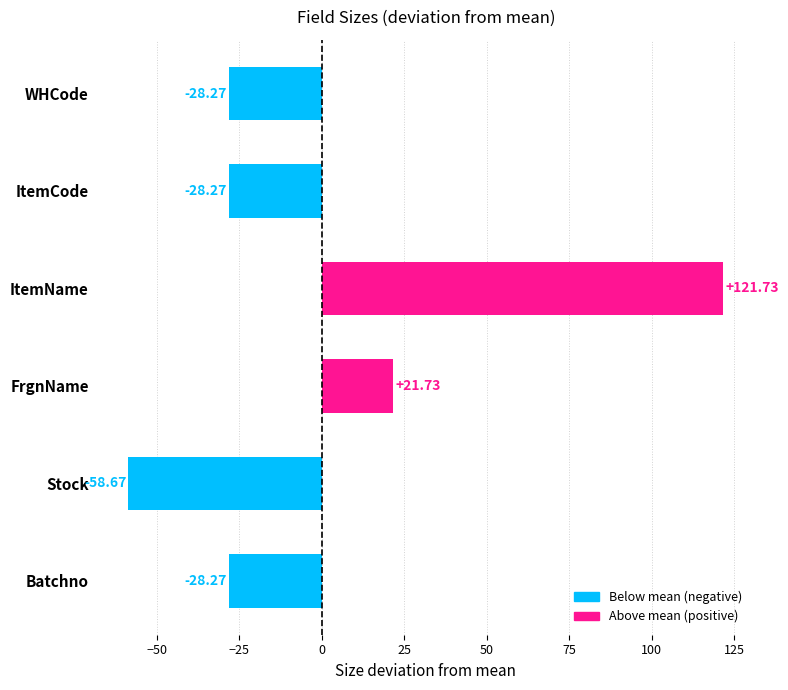

What is the greatest value displayed?

121.7